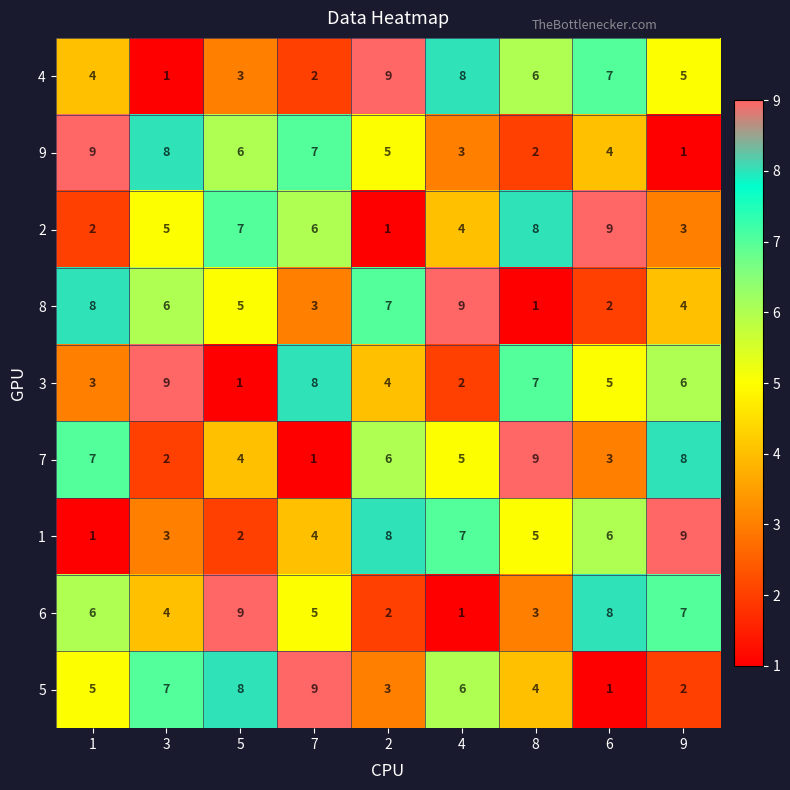

What is the total value across all series at 6?

45